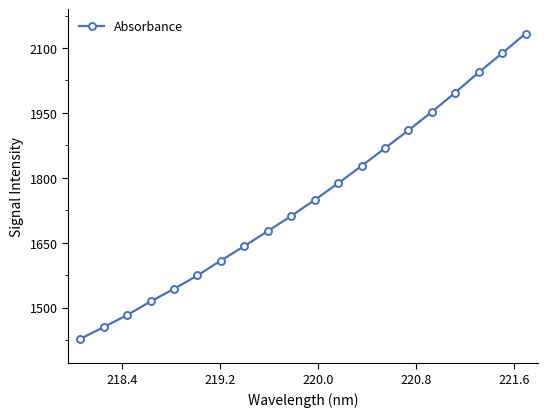

What is the average value?

1749.7